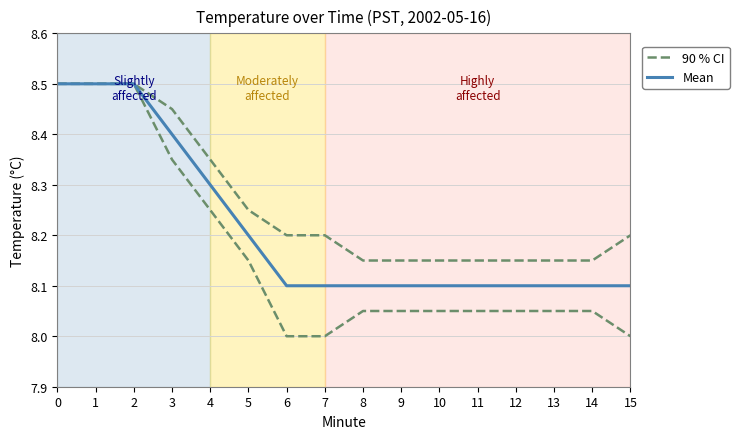

What is the value of the 90 % CI point at the 1st from the left?

8.5